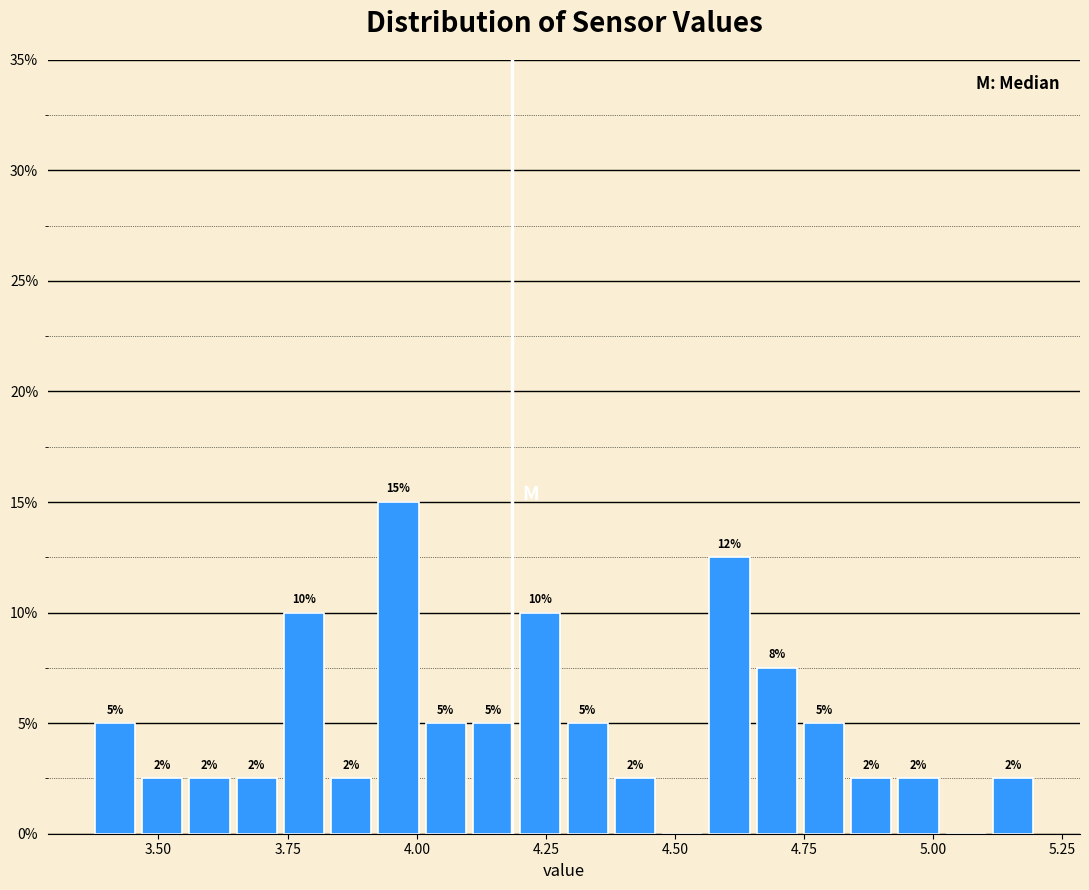

Read against the x-axis, roughly where is the centre of the tallest bar?

3.95